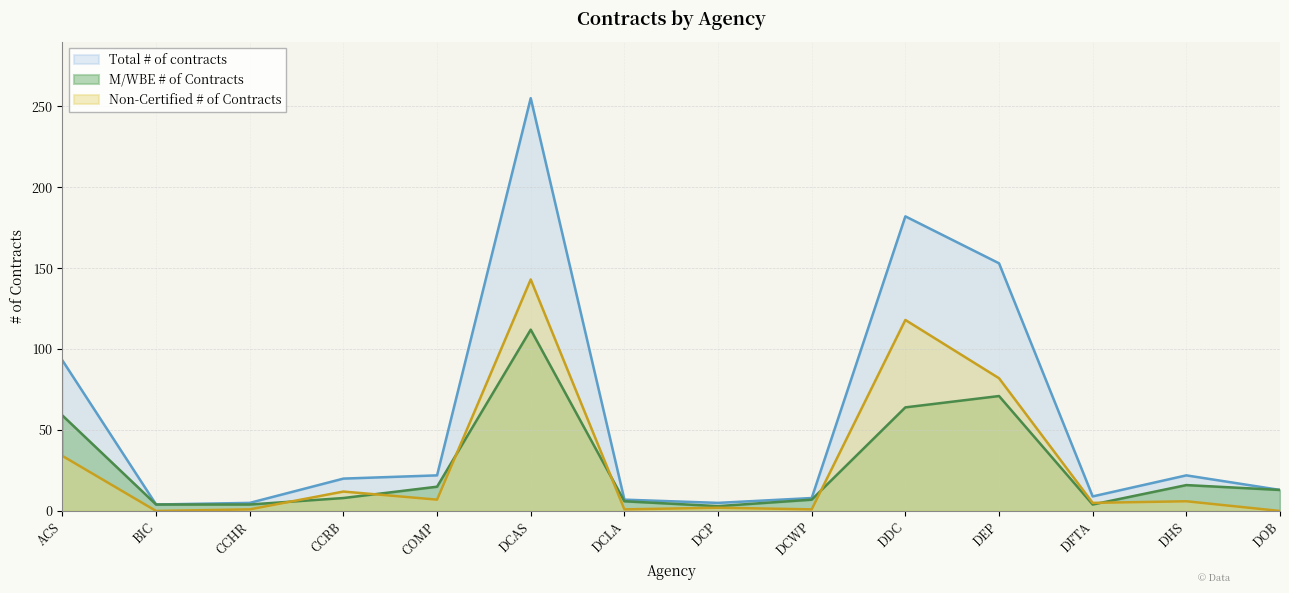

How many data points in Total # of contracts are less than 20?

7